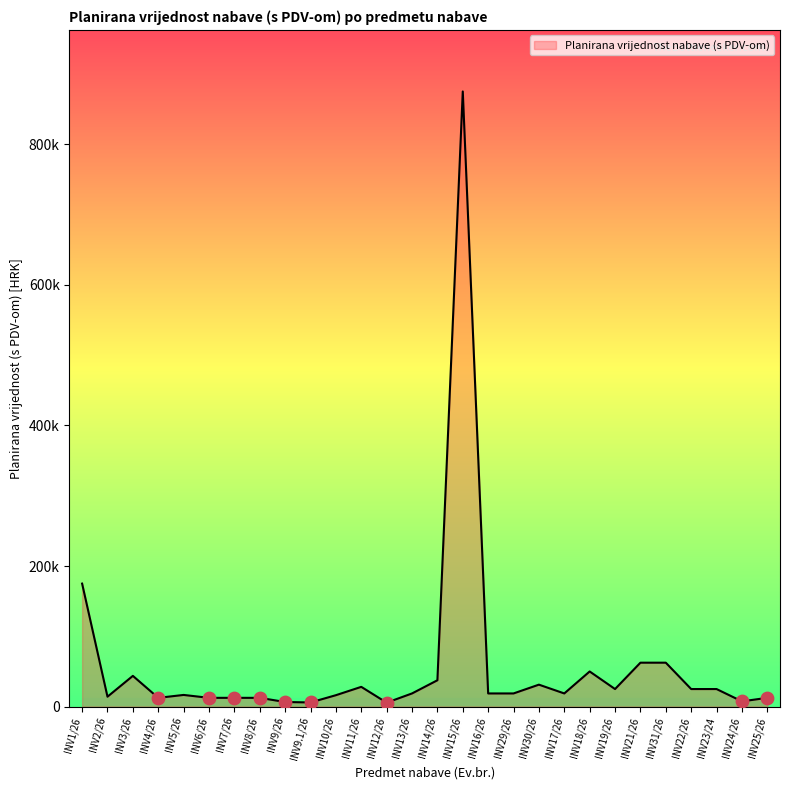

What is the ratio of the value at INV8/26 to the value at INV10/26?

0.8